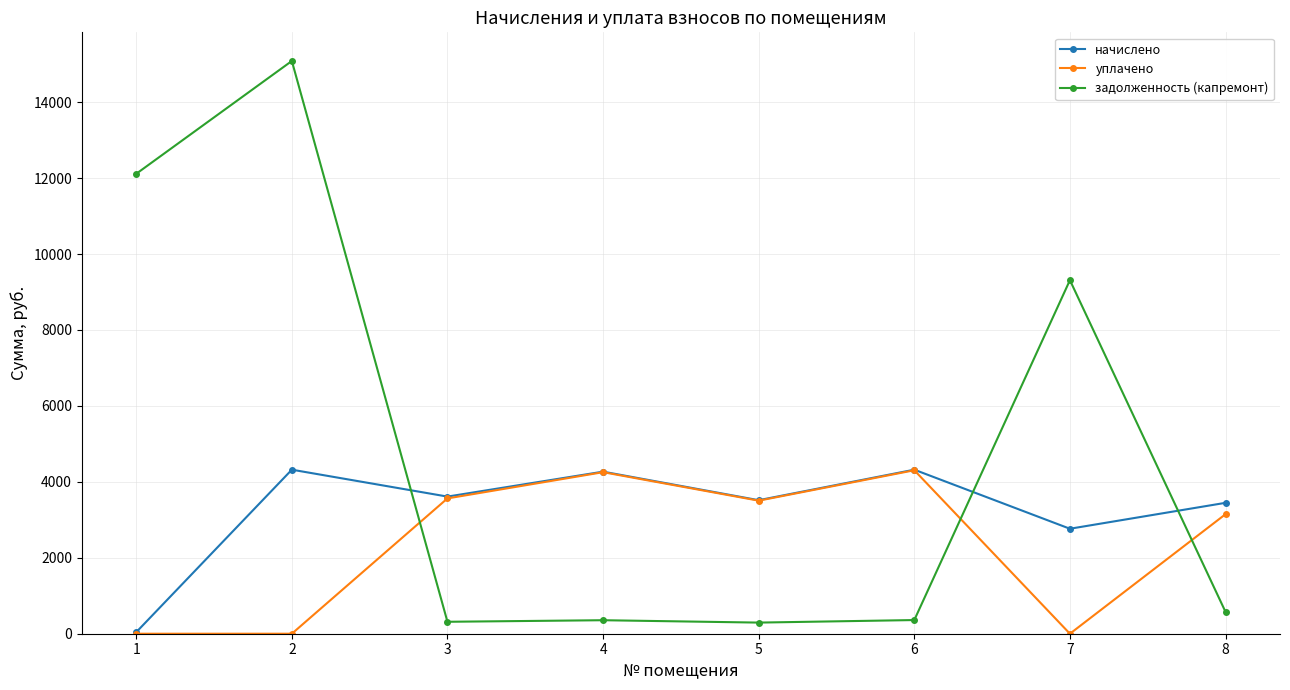

At which label does начислено reach its minimum?

1